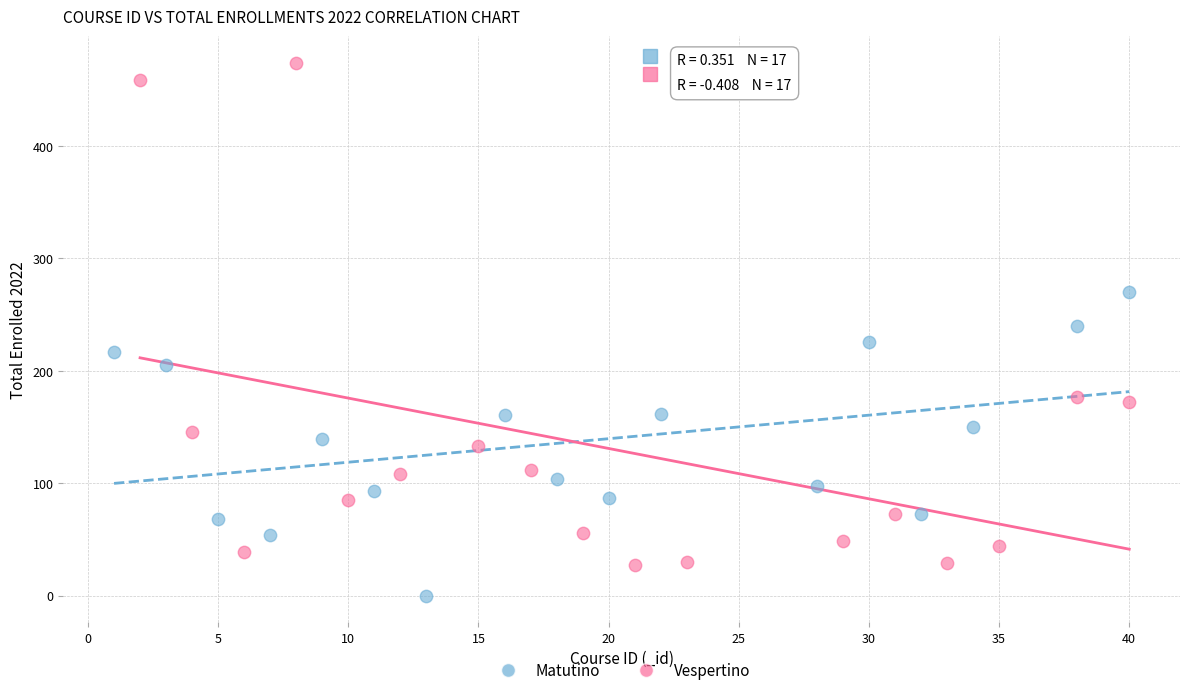

What are all the series names shown in the legend?

Matutino, Vespertino